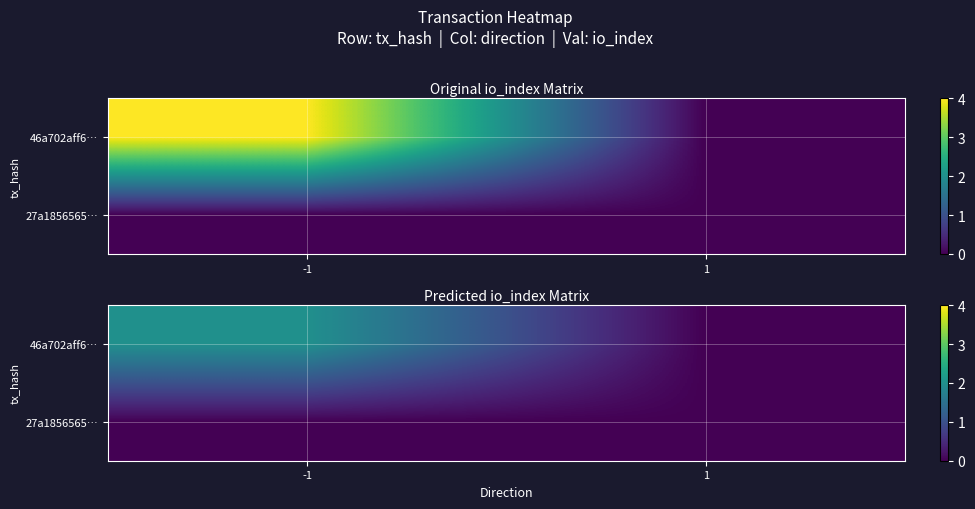

At which label does 46a702aff6… reach its peak?

-1